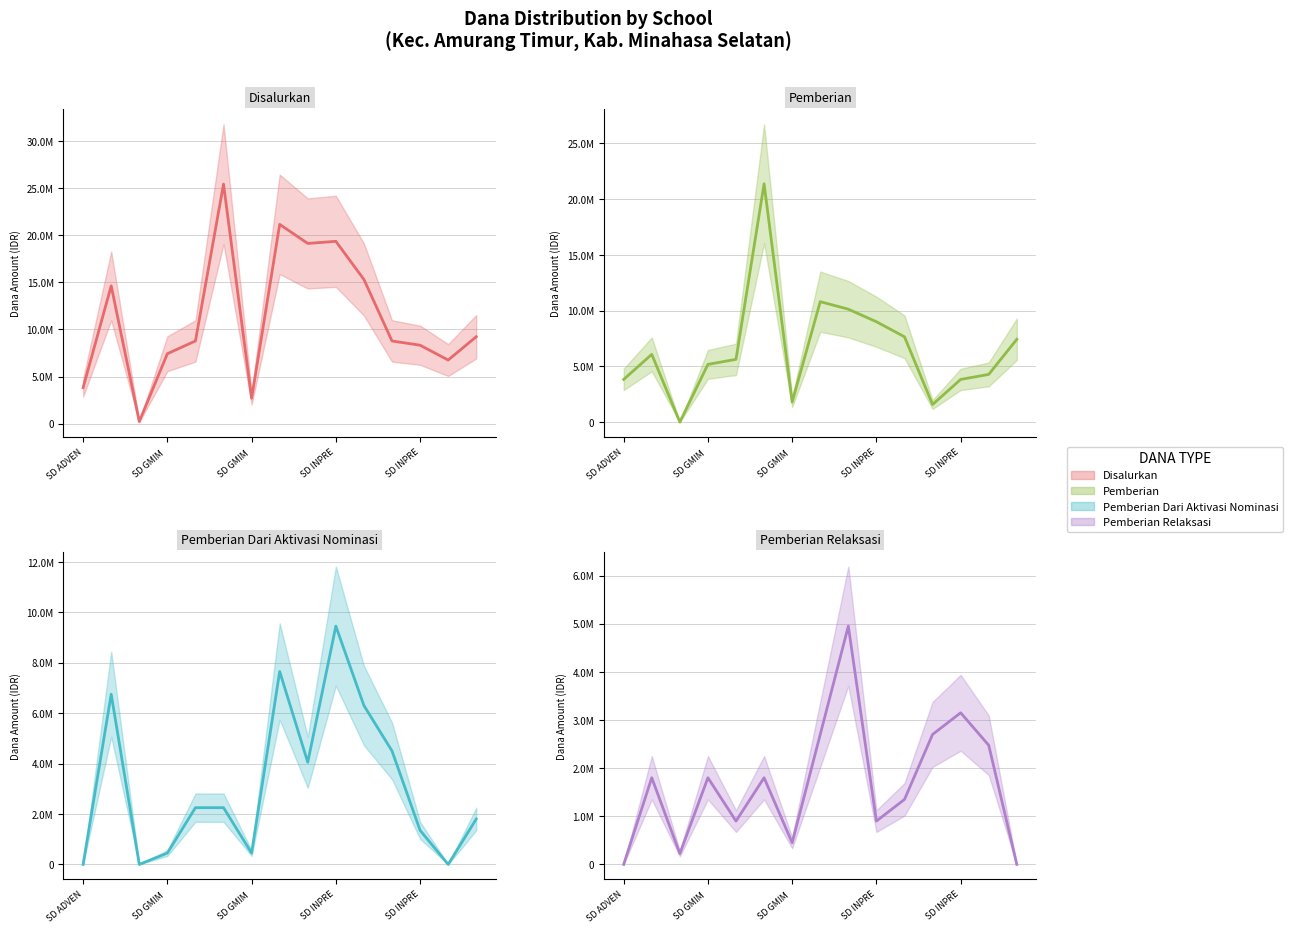

What position from the left is SD GMIM PONDANG?

6